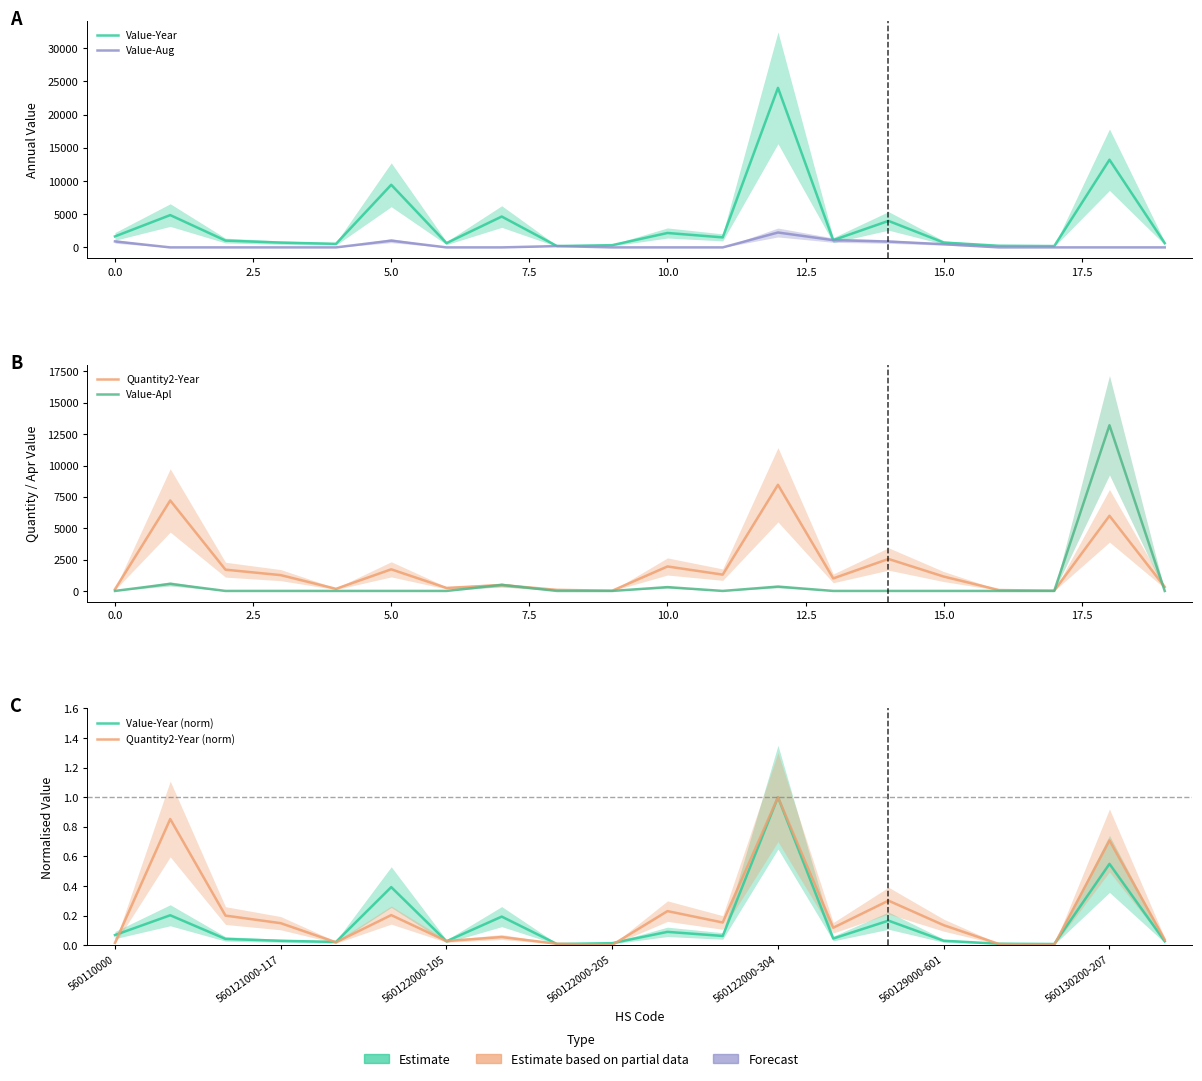

What is the sum of the Value-Apl values at 0.0 and 12.5?

563.0